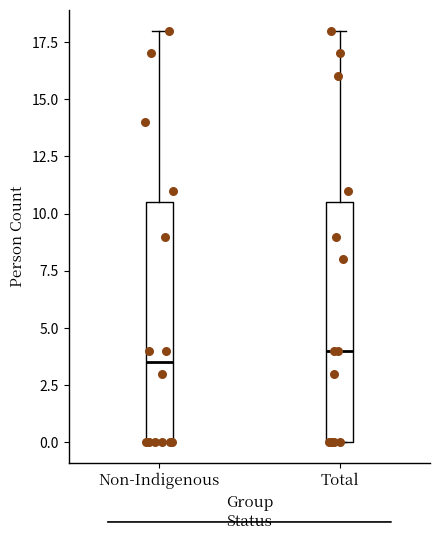

Reading left to right, transcribe this box plot: for each box, give where its median line is, the range the box spans, and where its two whiskers end, as read against the y-axis. The values are not printed on the chart, so give them approximately, as read against the axis.

Non-Indigenous: median 3.5, box 0.0 to 10.5, whiskers 0.0 to 18.0
Total: median 4.0, box 0.0 to 10.5, whiskers 0.0 to 18.0